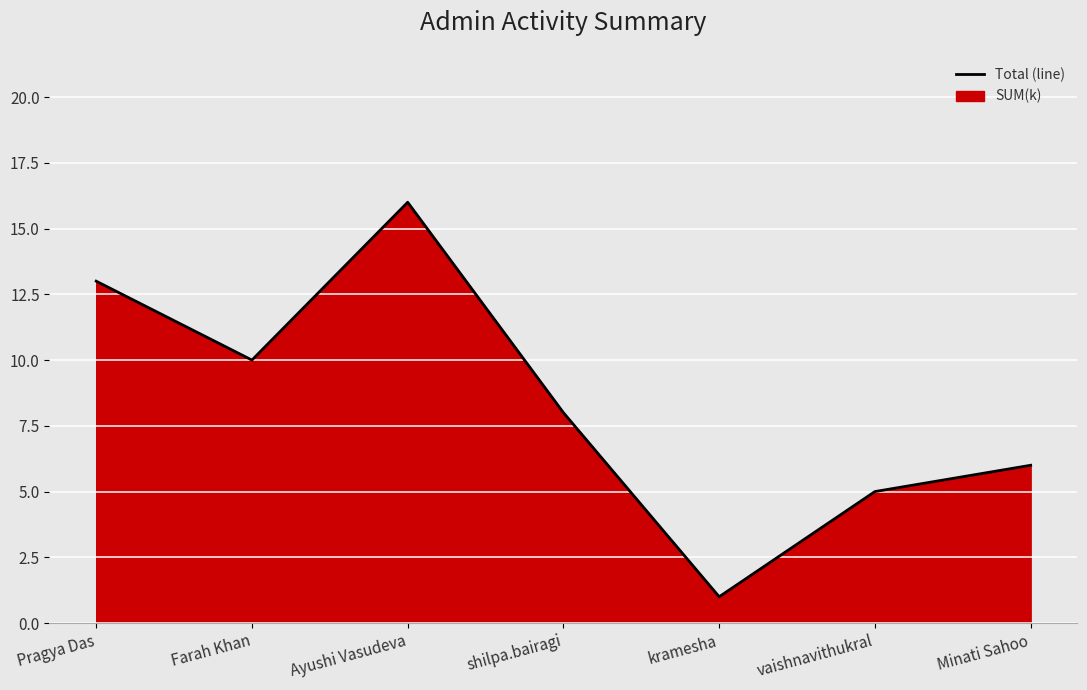

What is the greatest value displayed?

16